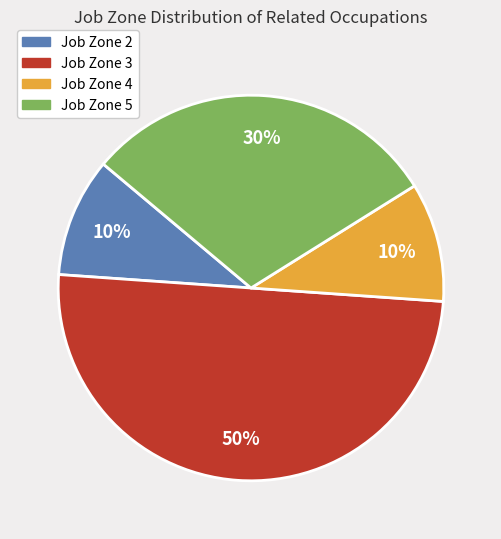

True or false: Job Zone 5 accounts for 30% of the total.

True